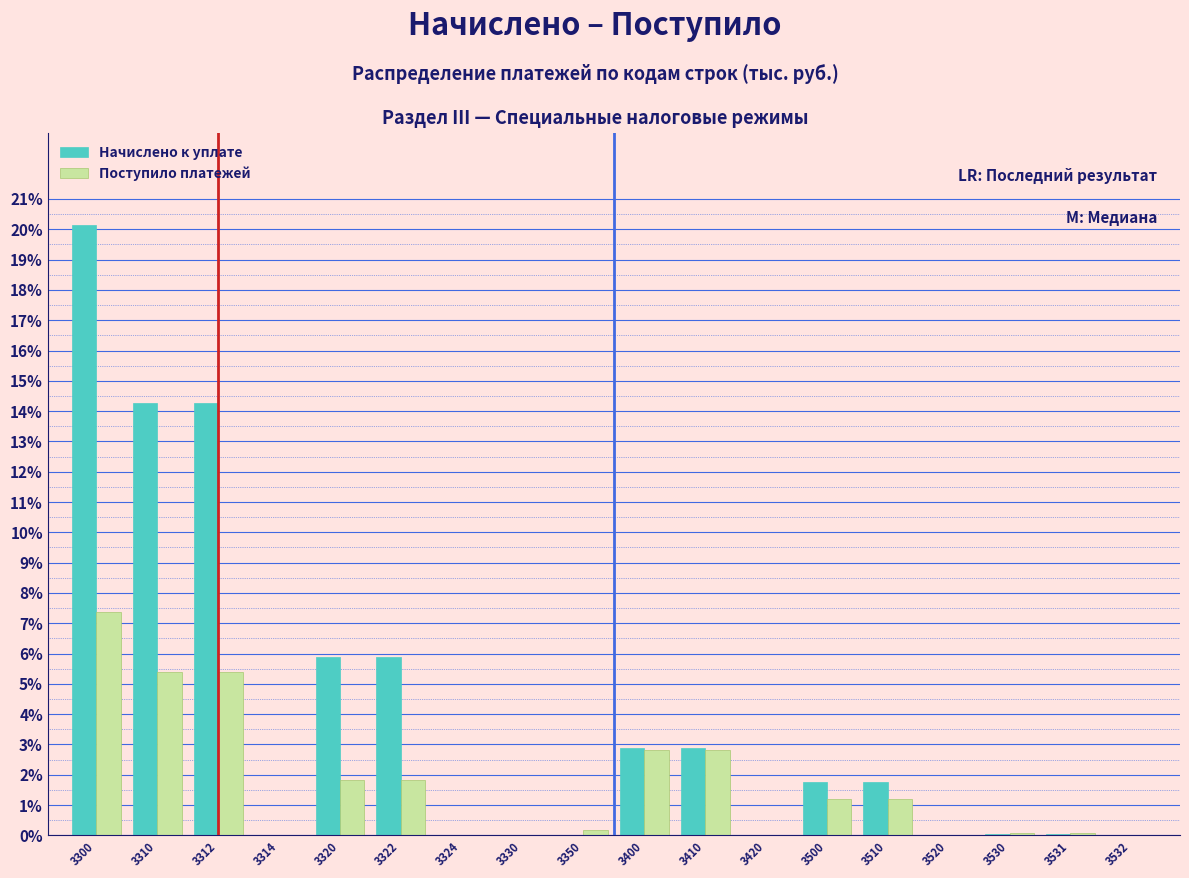

Is the value of Поступило платежей at 3532 greater than the value of Начислено к уплате at 3322?

No